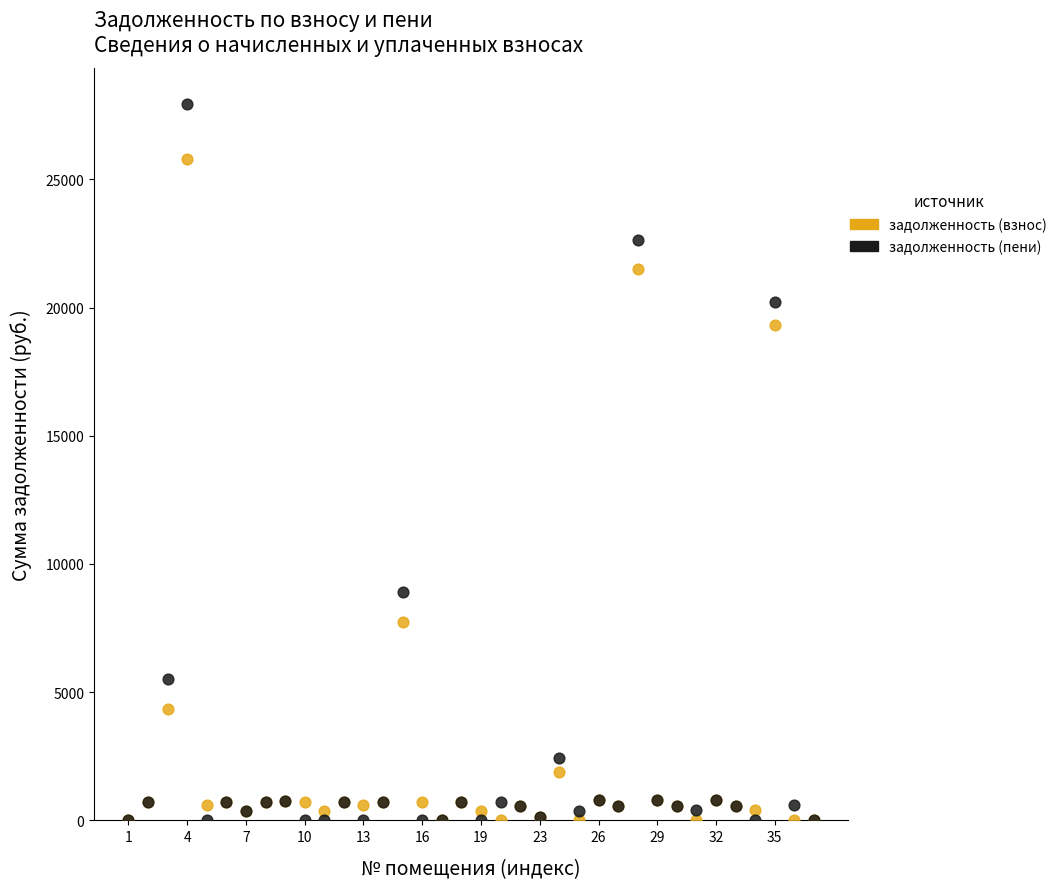

Which series has the largest Y range (max minus min)?

задолженность (пени)